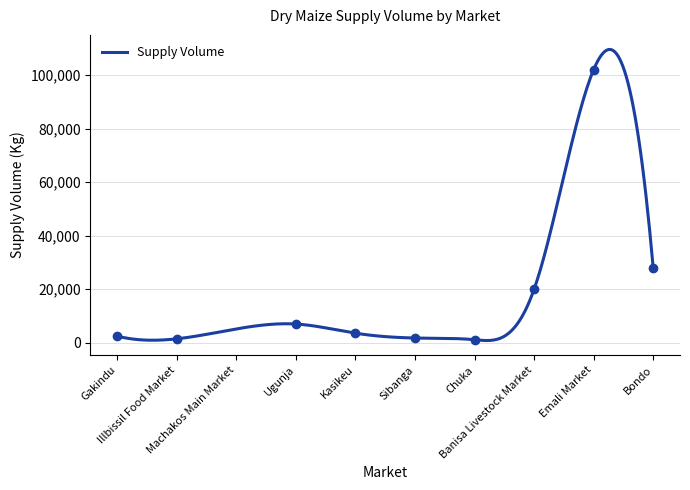

Does the chart have visible grid lines?

Yes